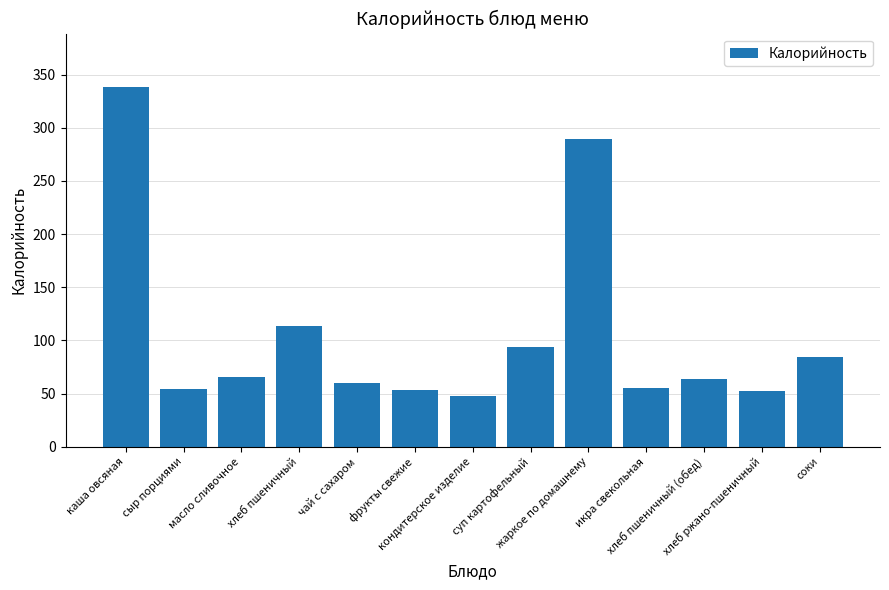

How many categories are shown in the chart?

13